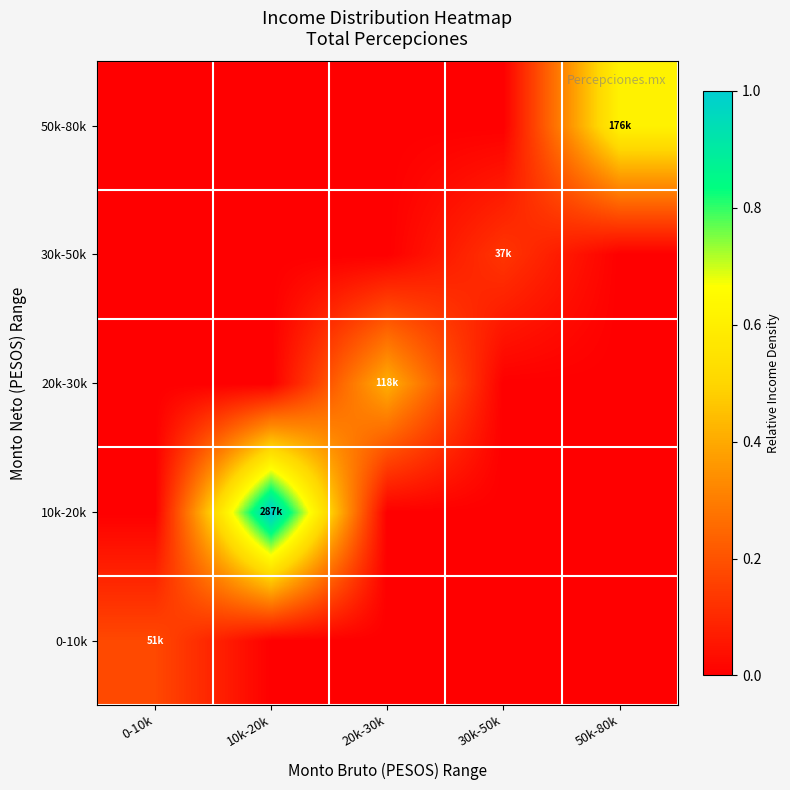

What is the total value across all series at 50k-80k?

0.6